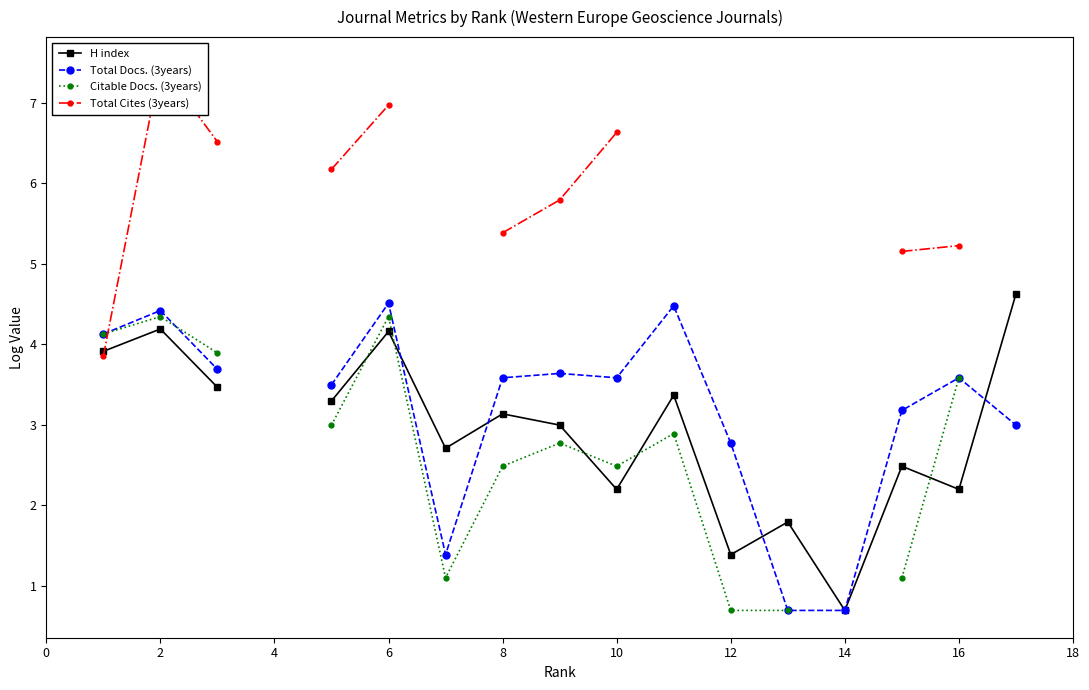

How many values in the H index series exceed 3?

8